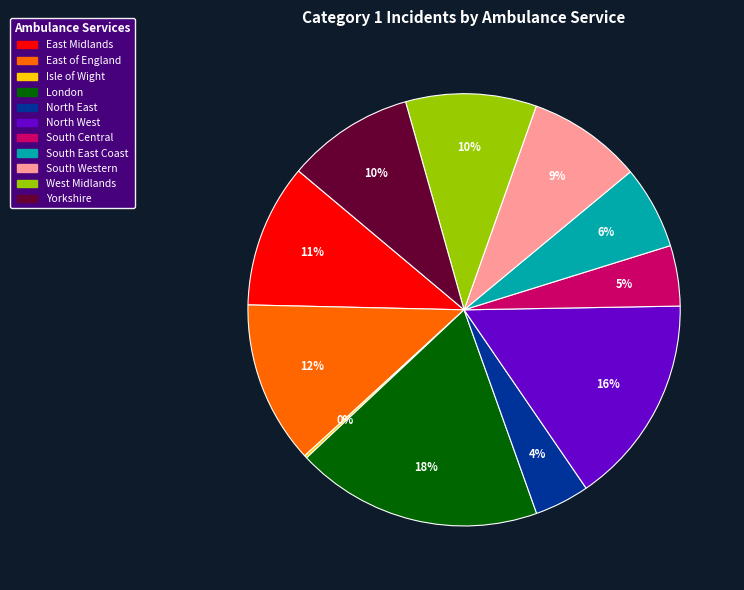

To the nearest percent, what is the difference between the largest and smallest slice percentages?

18%